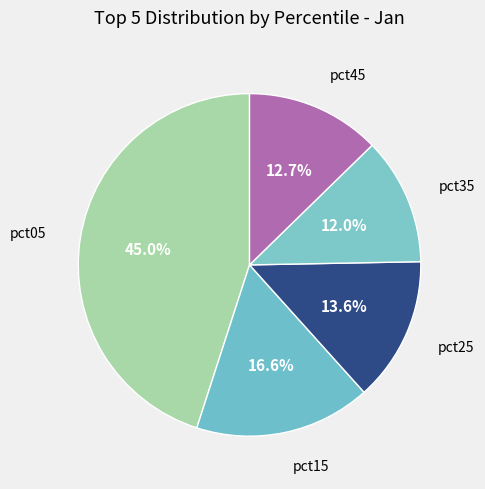

Rank the categories by value from lowest to highest.

pct35, pct45, pct25, pct15, pct05